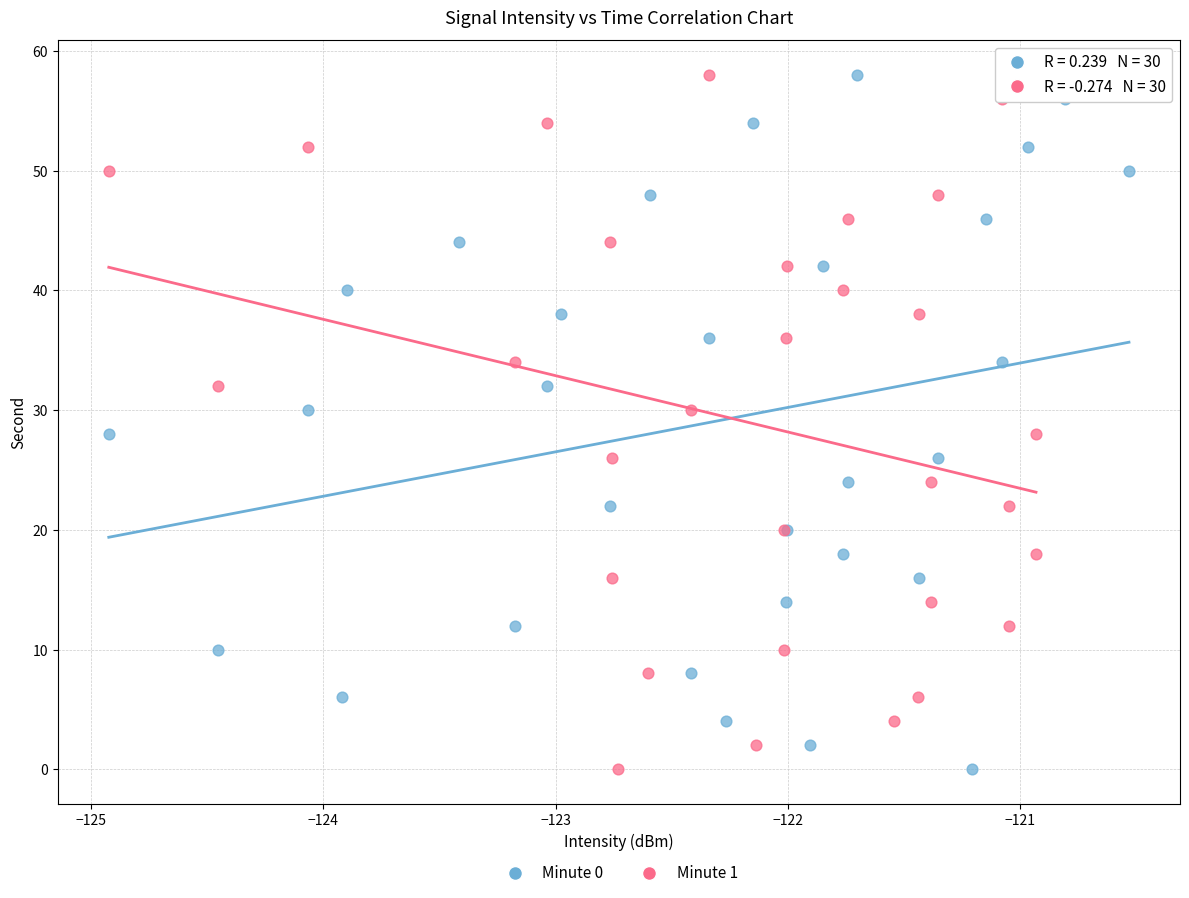

What are all the series names shown in the legend?

Minute 0, Minute 1